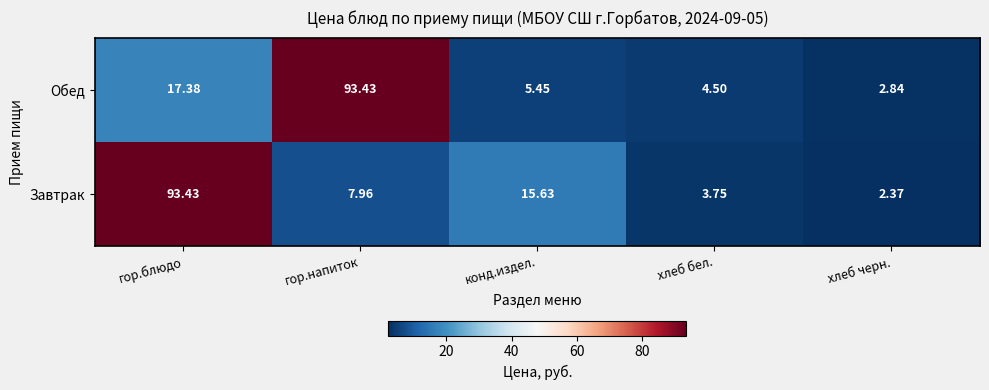

Rank the series by their average value, from highest to lowest.

Обед, Завтрак